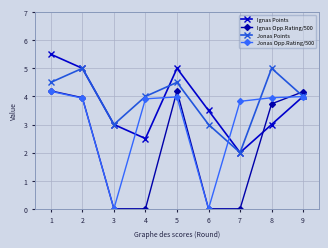

What is the average value of the Jonas Opp.Rating/500 series?

3.1